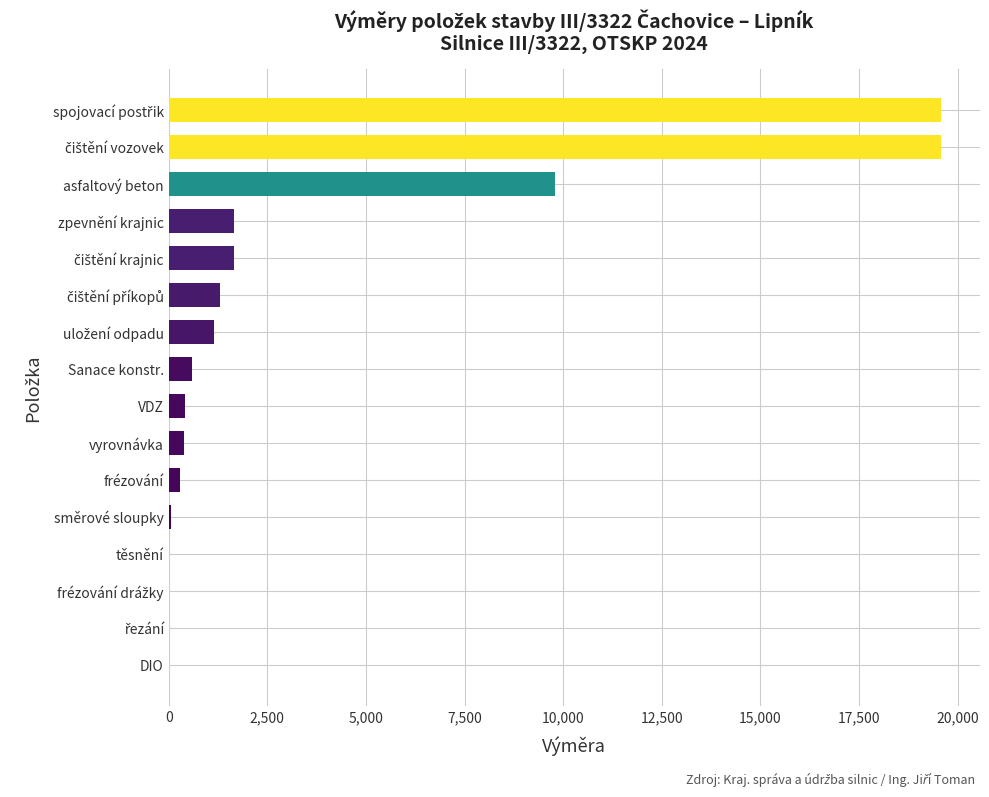

Is it true that the value at zpevnění krajnic is 2320.6?

False